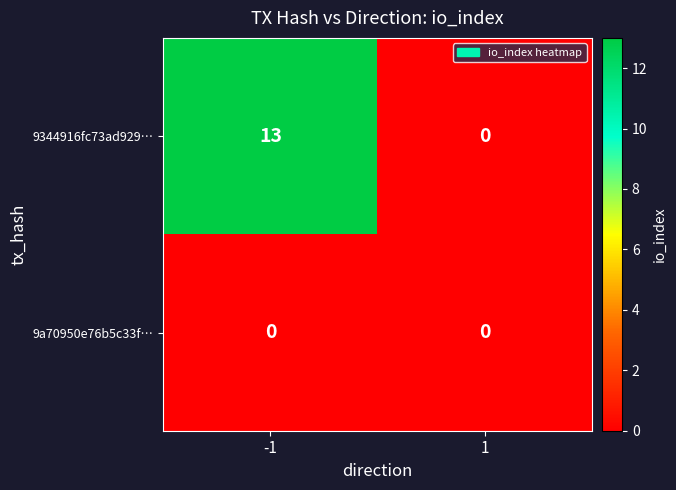

What is the difference between the maximum and minimum values in the 9344916fc73ad929… series?

13